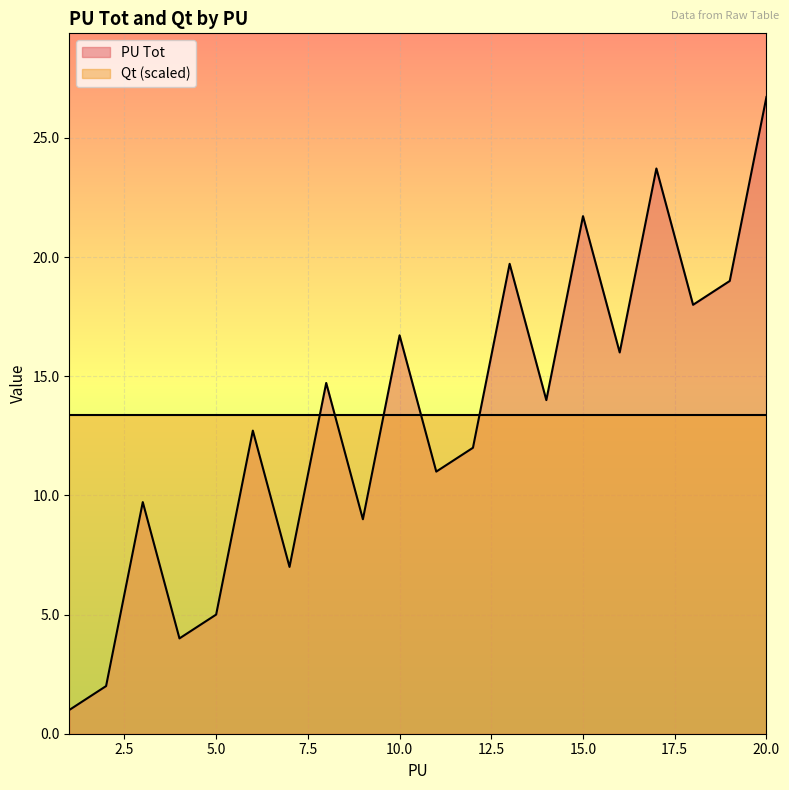

Reading right to left, what are all the values shown in this chart?

26.7	19.0	18.0	23.7	16.0	21.7	14.0	19.7	12.0	11.0	16.7	9.0	14.7	7.0	12.7	5.0	4.0	9.7	2.0	1.0